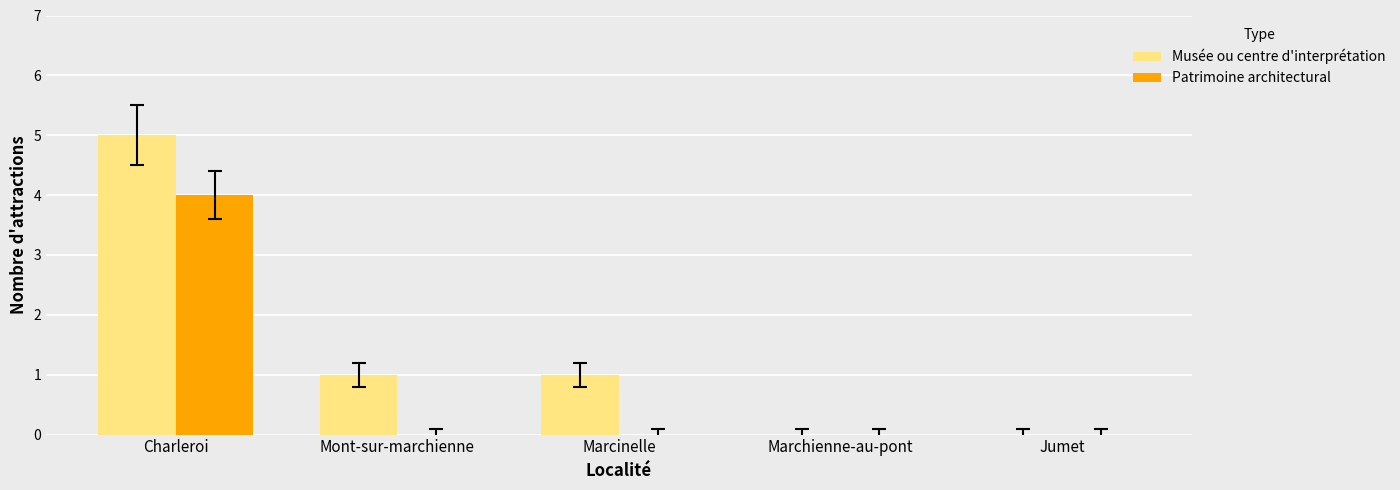

Reading right to left, transcribe all the data shown in this chart.

Musée ou centre d'interprétation: Jumet=0	Marchienne-au-pont=0	Marcinelle=1	Mont-sur-marchienne=1	Charleroi=5
Patrimoine architectural: Jumet=0	Marchienne-au-pont=0	Marcinelle=0	Mont-sur-marchienne=0	Charleroi=4